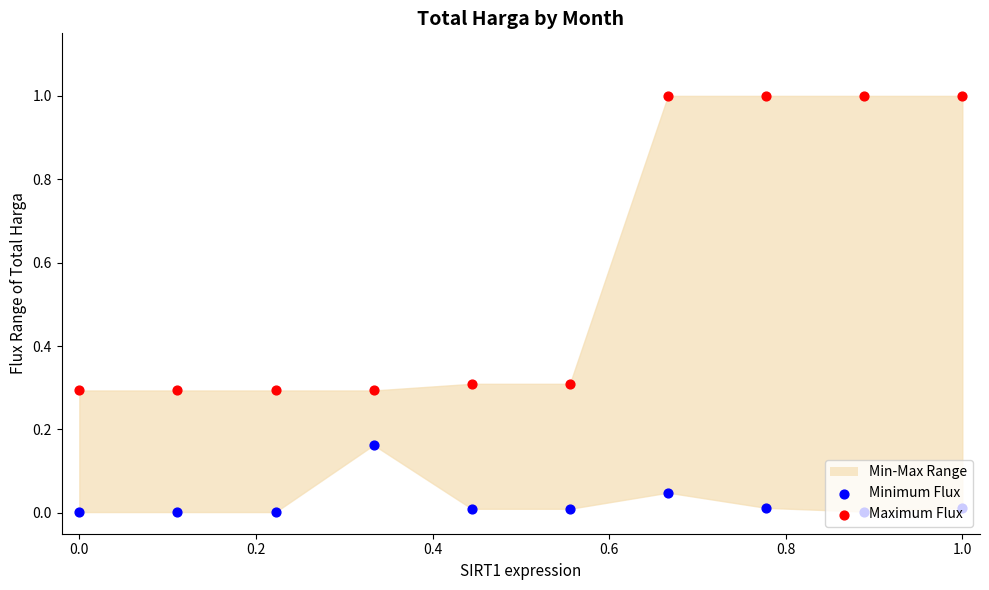

Which series has the largest total across all categories?

Maximum Flux